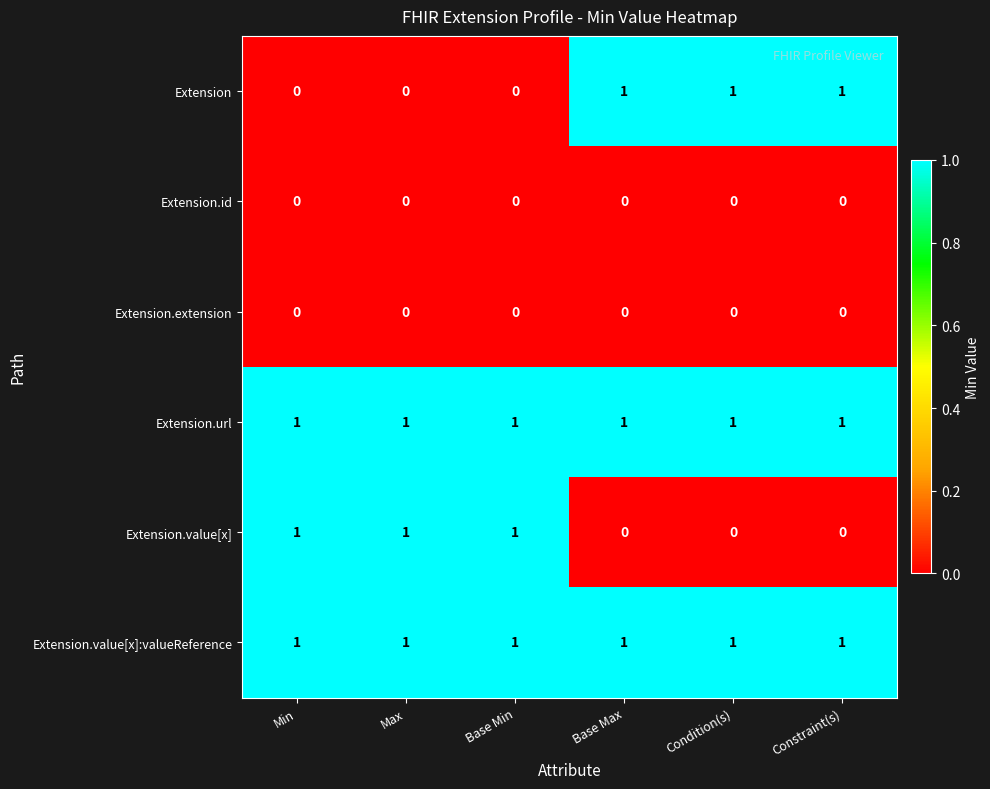

What is the total value across all series at Base Min?

3